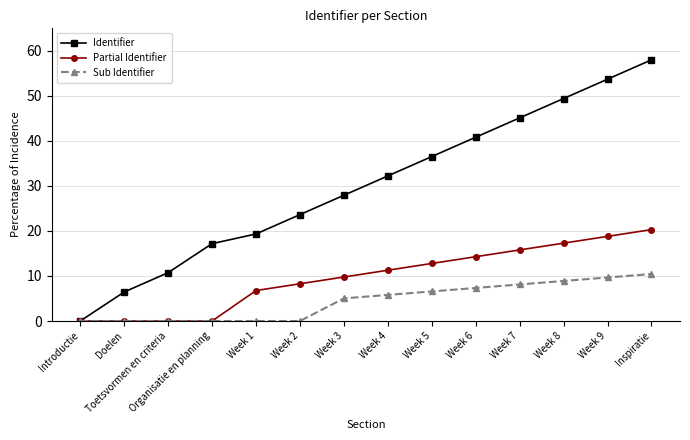

Reading left to right, what are all the values shown in this chart?

Identifier: Introductie=0.0	Doelen=6.4	Toetsvormen en criteria=10.7	Organisatie en planning=17.2	Week 1=19.3	Week 2=23.6	Week 3=27.9	Week 4=32.2	Week 5=36.5	Week 6=40.8	Week 7=45.1	Week 8=49.4	Week 9=53.7	Inspiratie=58.0
Partial Identifier: Introductie=0.0	Doelen=0.0	Toetsvormen en criteria=0.0	Organisatie en planning=0.0	Week 1=6.8	Week 2=8.3	Week 3=9.8	Week 4=11.3	Week 5=12.8	Week 6=14.3	Week 7=15.8	Week 8=17.3	Week 9=18.8	Inspiratie=20.3
Sub Identifier: Introductie=0.0	Doelen=0.0	Toetsvormen en criteria=0.0	Organisatie en planning=0.0	Week 1=0.0	Week 2=0.0	Week 3=5.0	Week 4=5.8	Week 5=6.6	Week 6=7.3	Week 7=8.1	Week 8=8.9	Week 9=9.7	Inspiratie=10.4